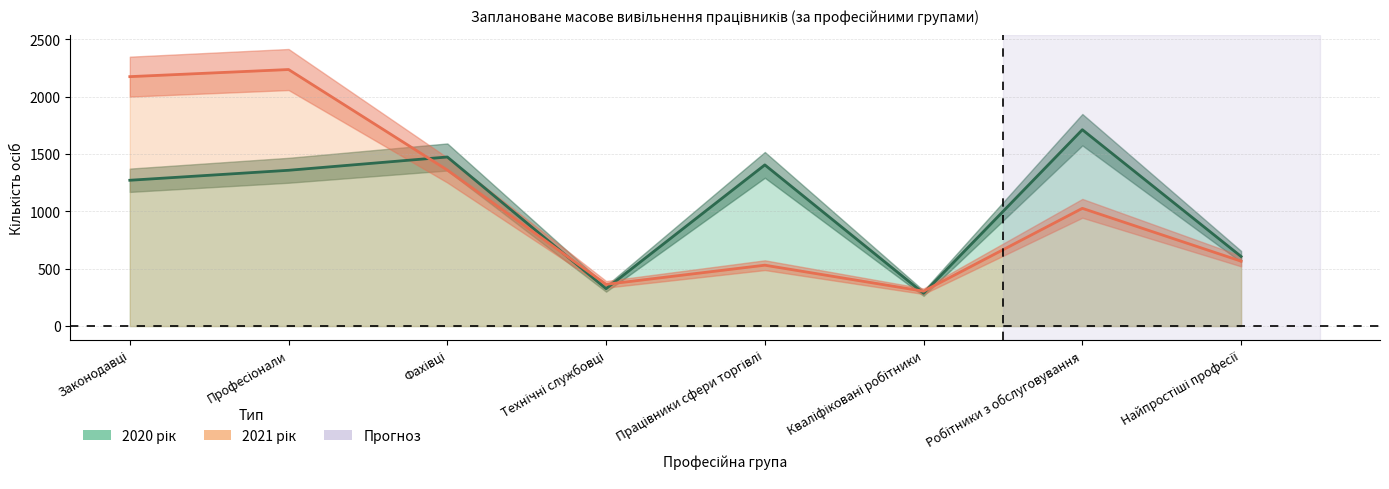

Reading left to right, extract all data points from this chart.

2020 рік: Законодавці=1272	Професіонали=1359	Фахівці=1475	Технічні службовці=326	Працівники сфери торгівлі=1406	Кваліфіковані робітники=286	Робітники з обслуговування=1713	Найпростіші професії=607
2021 рік: Законодавці=2176	Професіонали=2238	Фахівці=1361	Технічні службовці=364	Працівники сфери торгівлі=531	Кваліфіковані робітники=304	Робітники з обслуговування=1027	Найпростіші професії=566